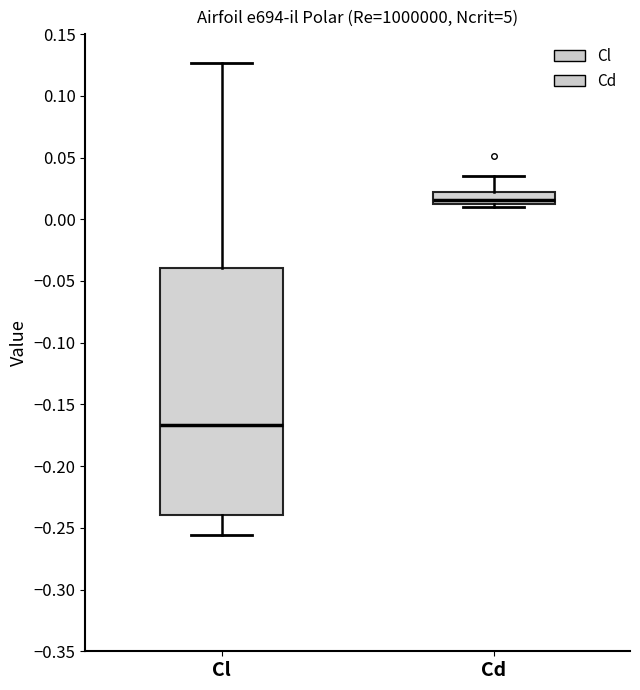

Which box is the tallest, from its lower edge to its upper edge?

Cl